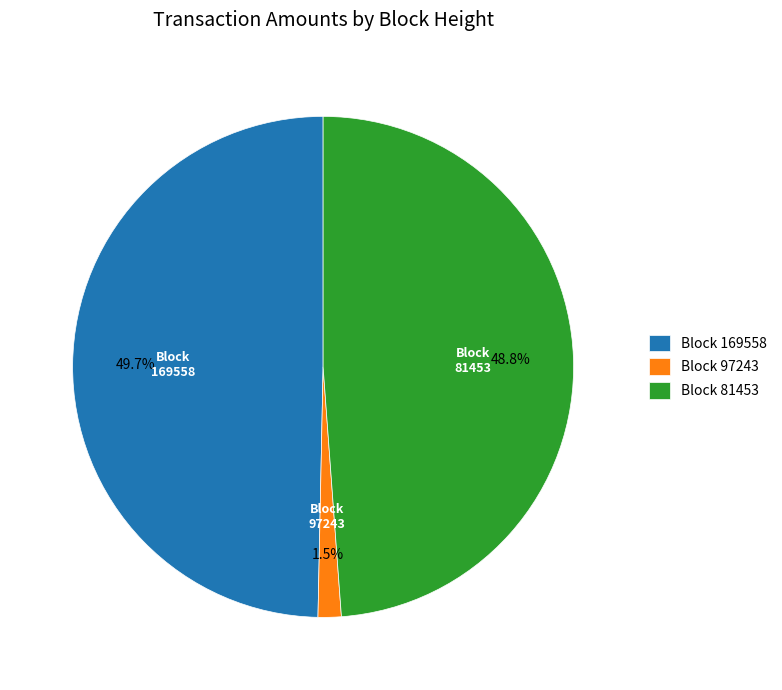

What is the total percentage of Block 97243 and Block 81453?

50.3%